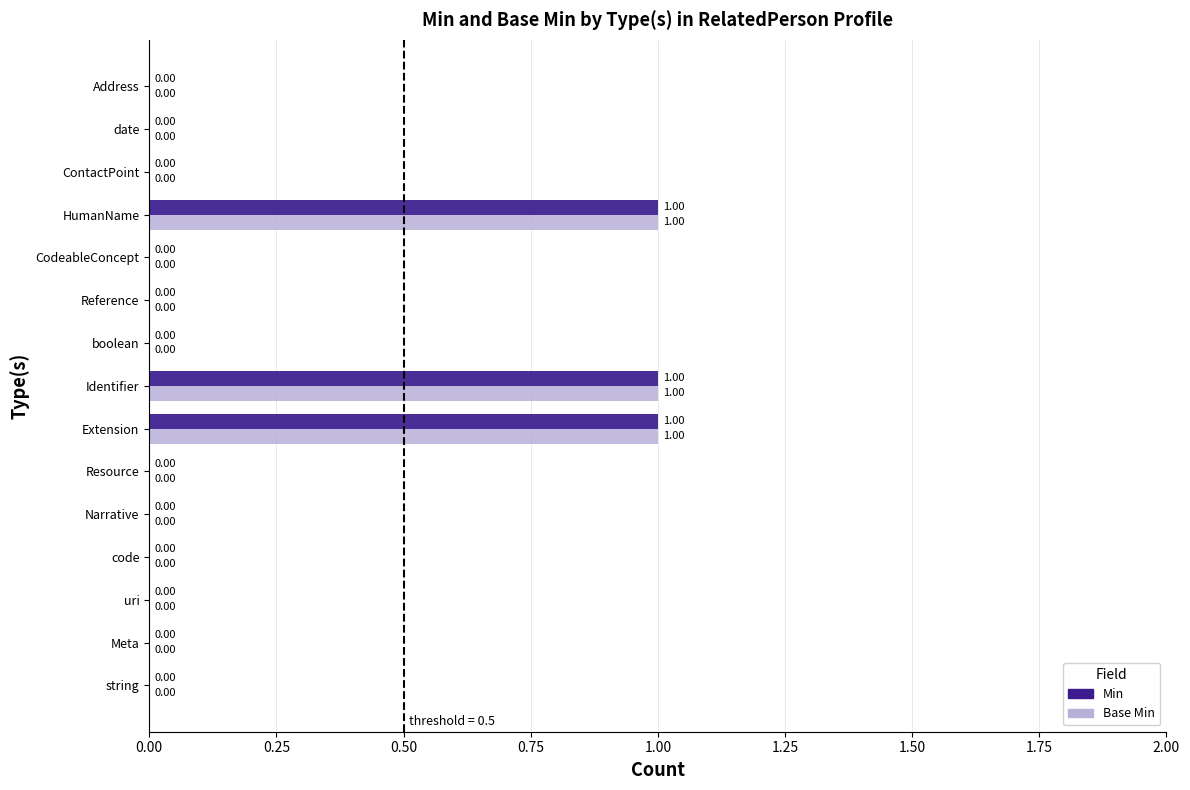

What are all the series names shown in the legend?

Min, Base Min